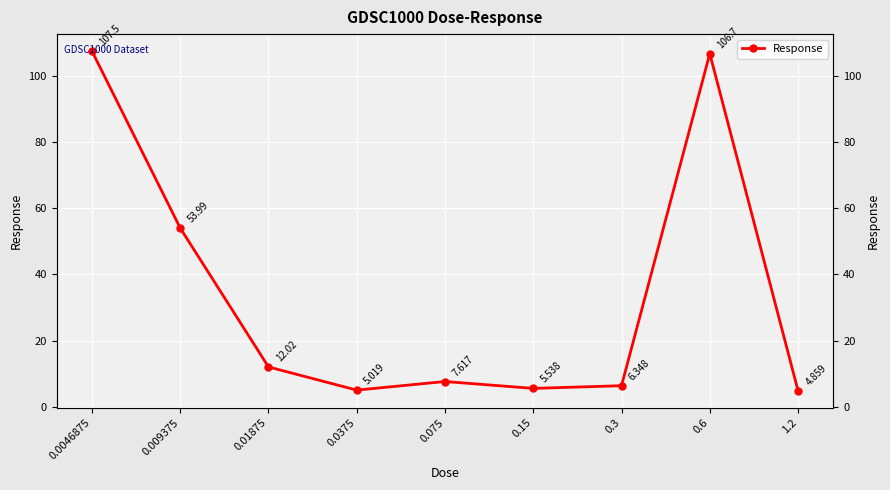

List the labels in order of value, smallest first.

1.2, 0.0375, 0.15, 0.3, 0.075, 0.01875, 0.009375, 0.6, 0.0046875